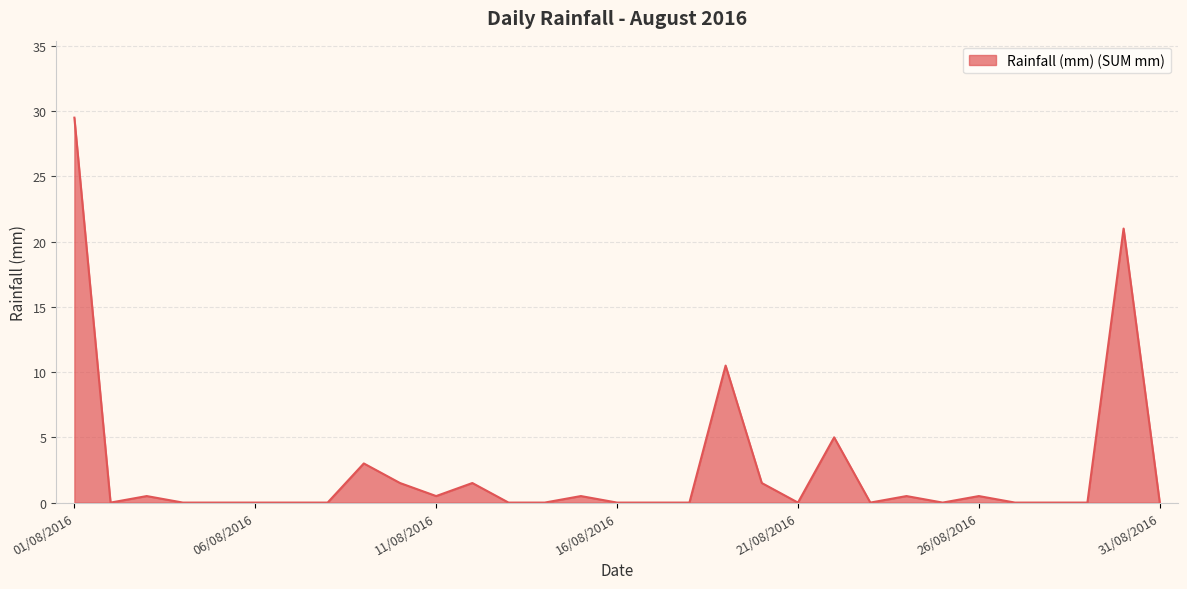

What is the greatest value displayed?

29.5